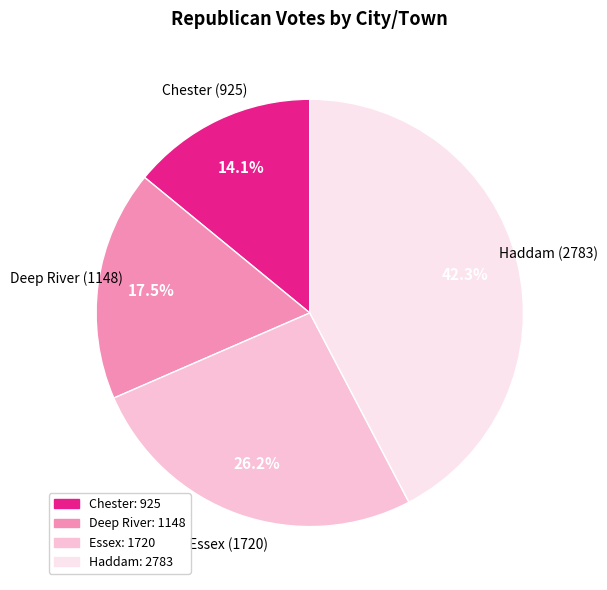

The Haddam slice represents 42% of the pie. True or false?

True